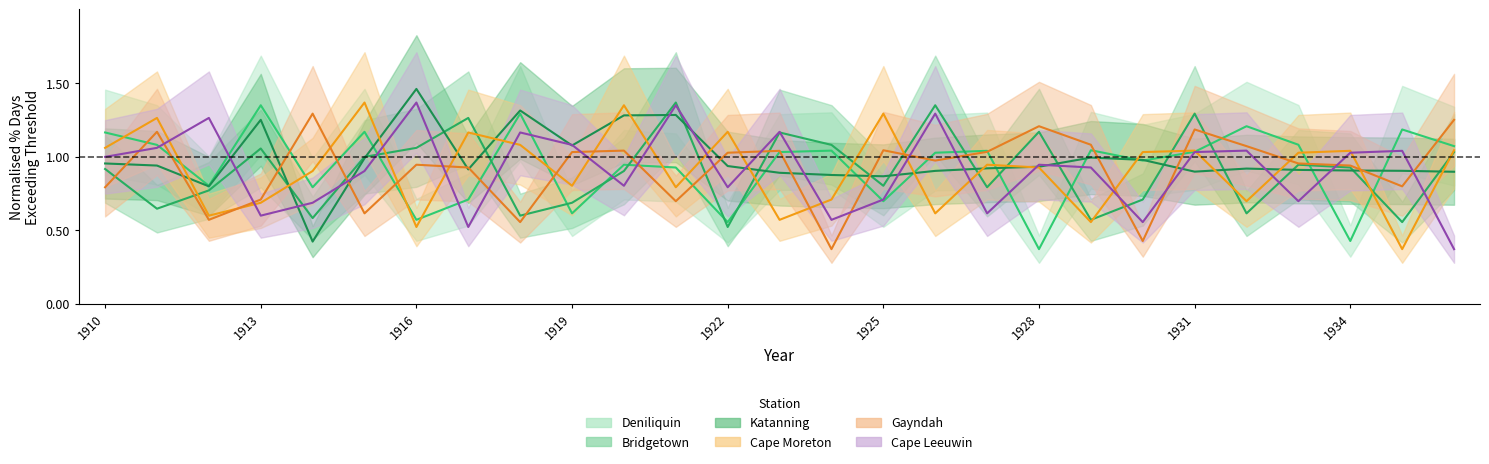

At which label does Gayndah reach its peak?

1914